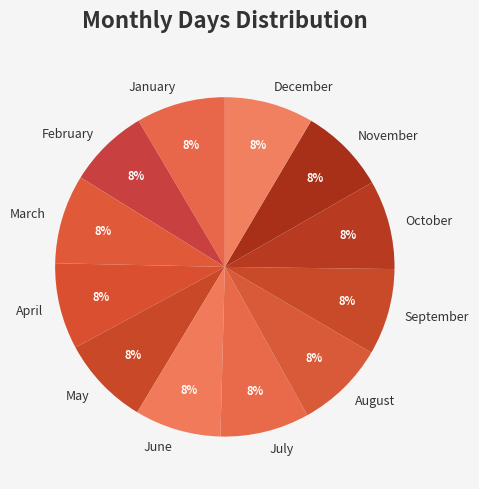

To the nearest percent, what percentage of the pie is September?

8%